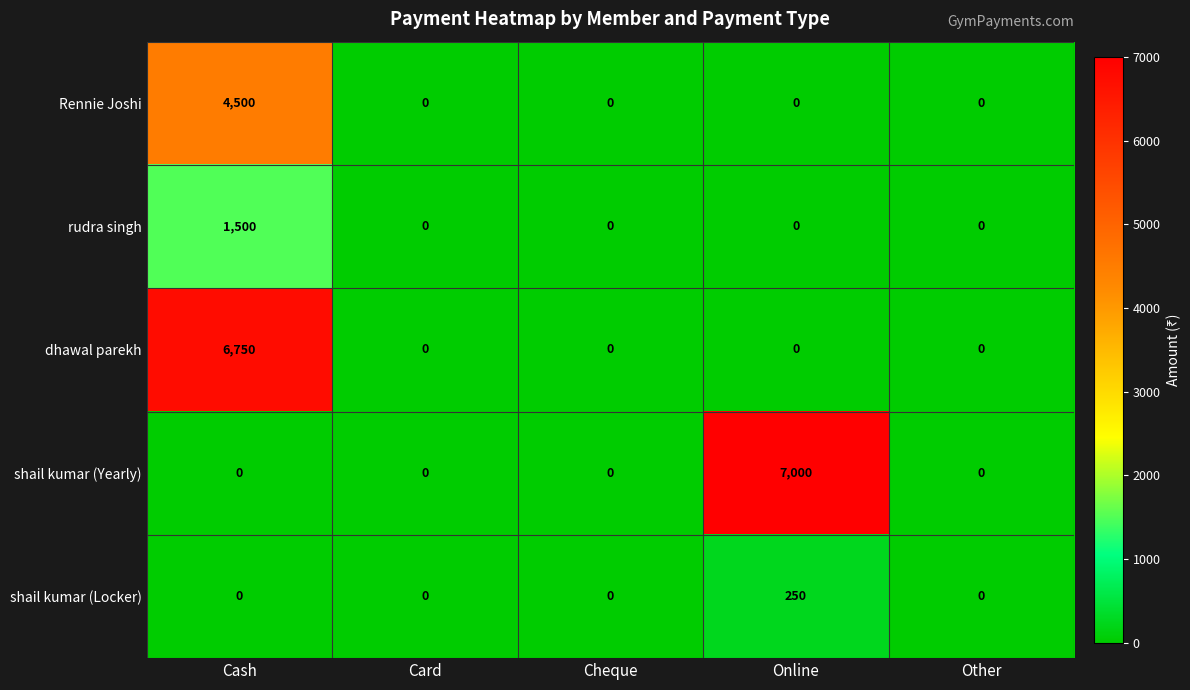

Reading left to right, what are all the values shown in this chart?

Rennie Joshi: 4500	0	0	0	0
rudra singh: 1500	0	0	0	0
dhawal parekh: 6750	0	0	0	0
shail kumar (Yearly): 0	0	0	7000	0
shail kumar (Locker): 0	0	0	250	0